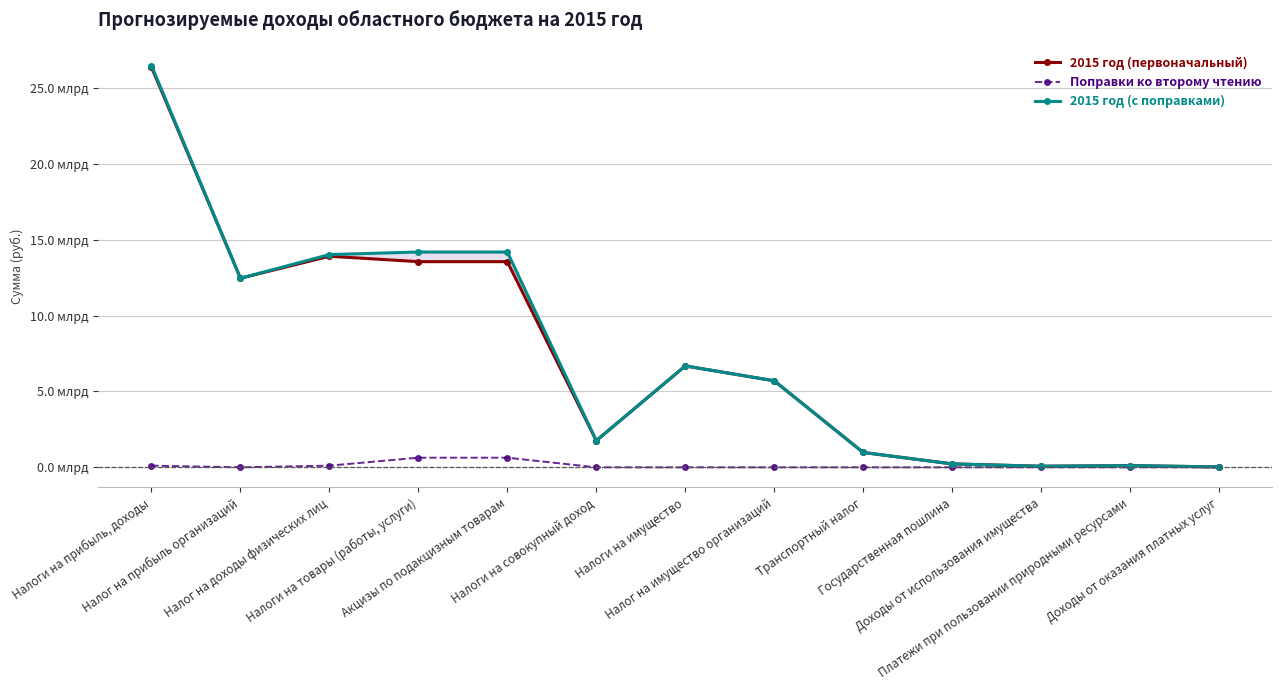

What is the sum of all 2015 год (первоначальный) values?

95448578200